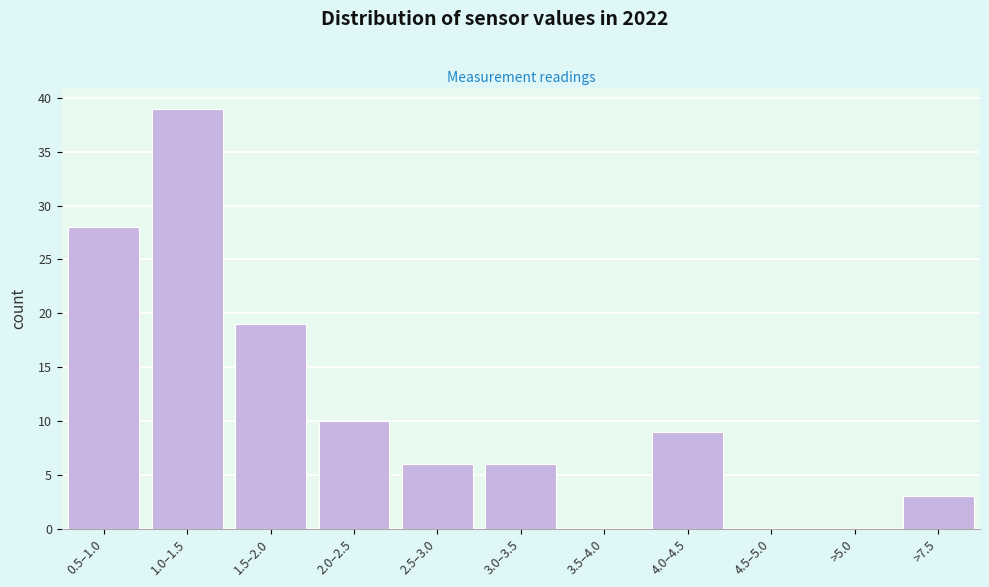

Reading left to right, what are all the values shown in this chart?

0.5–1.0=28	1.0–1.5=39	1.5–2.0=19	2.0–2.5=10	2.5–3.0=6	3.0–3.5=6	3.5–4.0=0	4.0–4.5=9	4.5–5.0=0	>5.0=0	>7.5=3